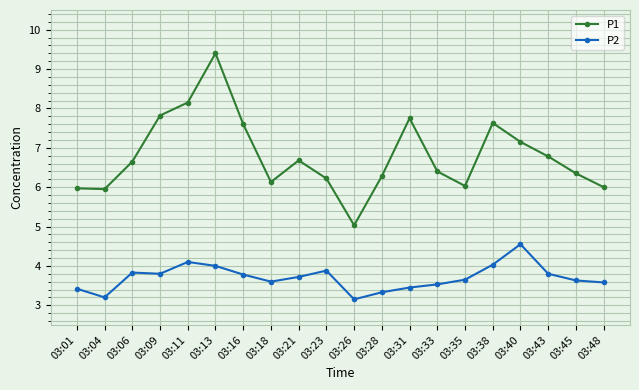

What is the value of the P1 point at the 16th from the left?

7.6